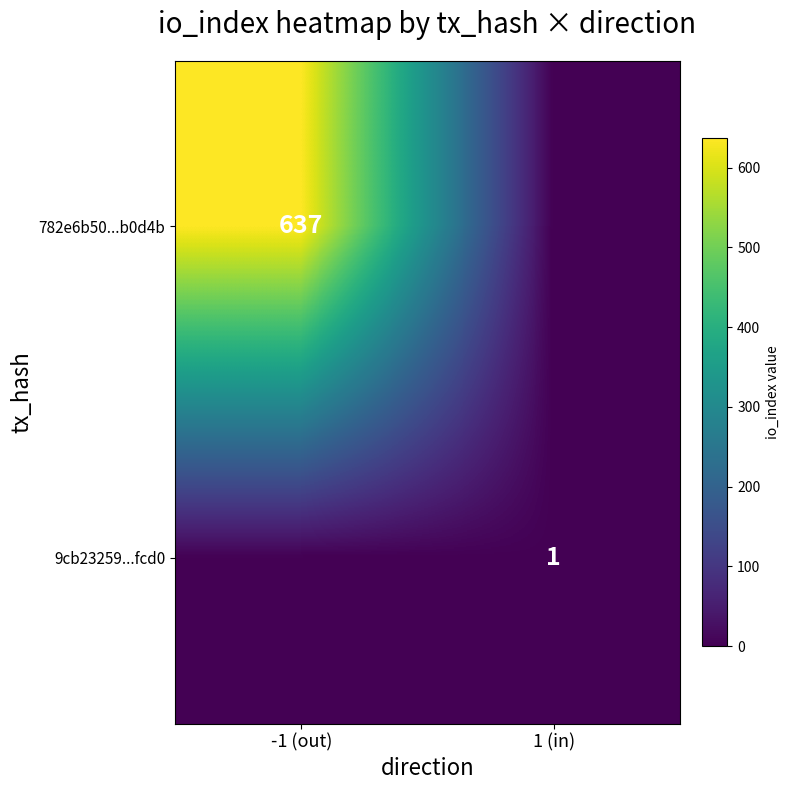

Between -1 (out) and 1 (in), which series saw the biggest shift?

782e6b50...b0d4b